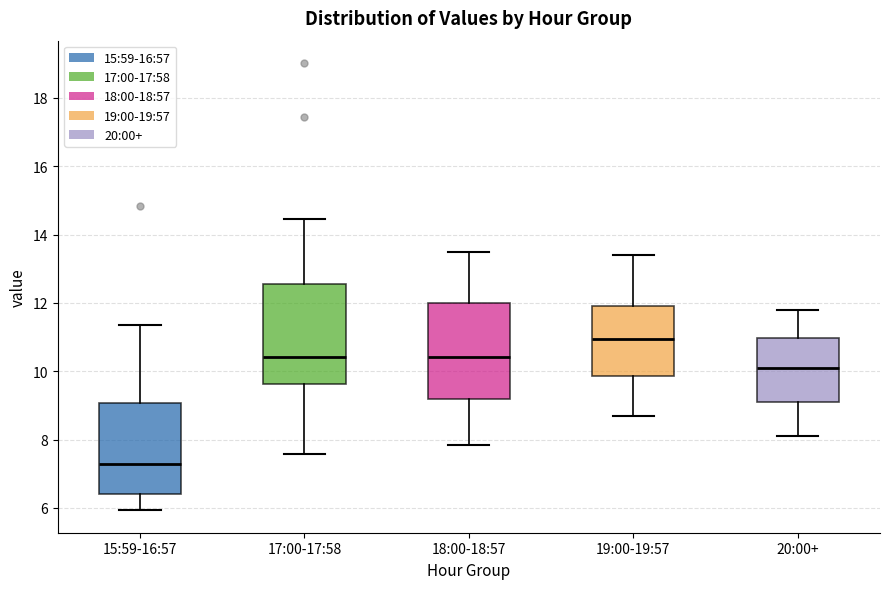

Reading left to right, transcribe this box plot: for each box, give where its median line is, the range the box spans, and where its two whiskers end, as read against the y-axis. The values are not printed on the chart, so give them approximately, as read against the axis.

15:59-16:57: median 7.2, box 6.4 to 9.0, whiskers 6.0 to 11.4
17:00-17:58: median 10.4, box 9.6 to 12.6, whiskers 7.6 to 14.4
18:00-18:57: median 10.4, box 9.2 to 12.0, whiskers 7.8 to 13.6
19:00-19:57: median 11.0, box 9.8 to 12.0, whiskers 8.8 to 13.4
20:00+: median 10.2, box 9.2 to 11.0, whiskers 8.2 to 11.8